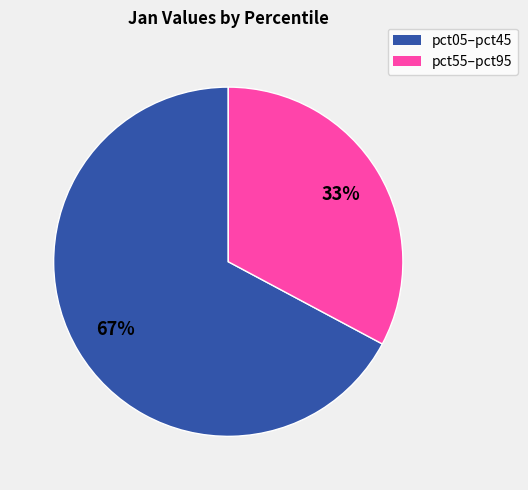

How many slices are in this pie chart?

2